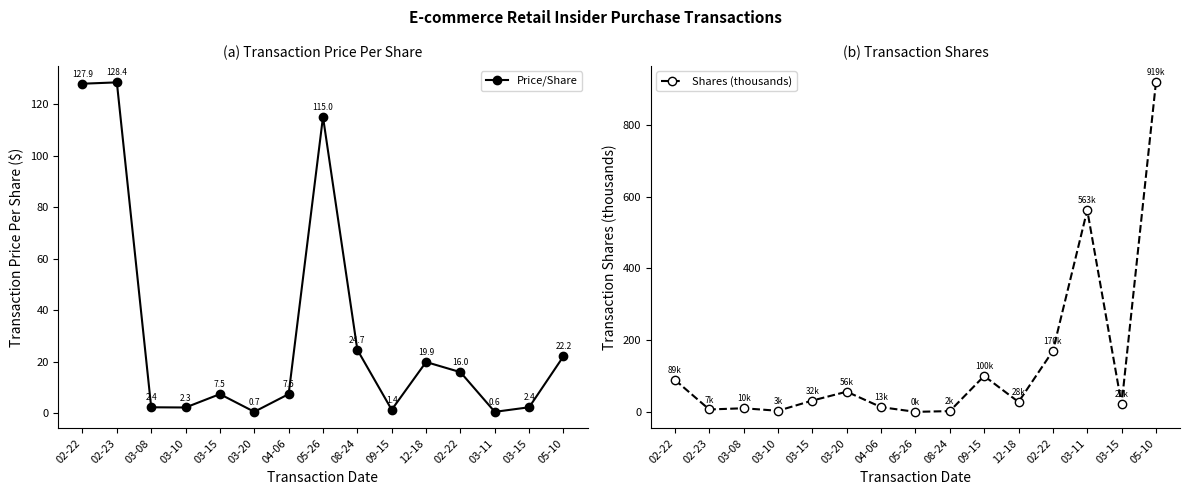

Is this an area chart (filled region under the line)?

No